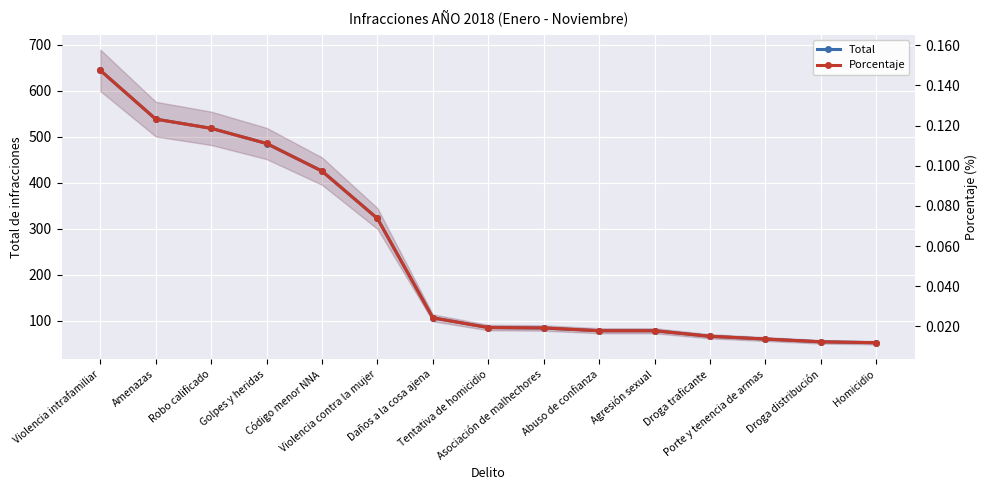

At which label does Total first exceed 85?

Violencia intrafamiliar